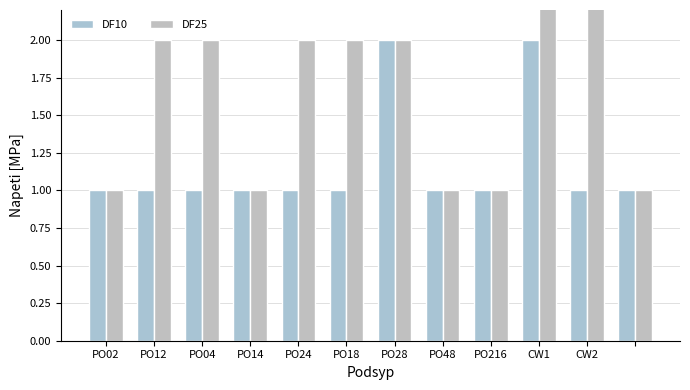

At PO04, list the series in order from smallest to largest.

DF10, DF25